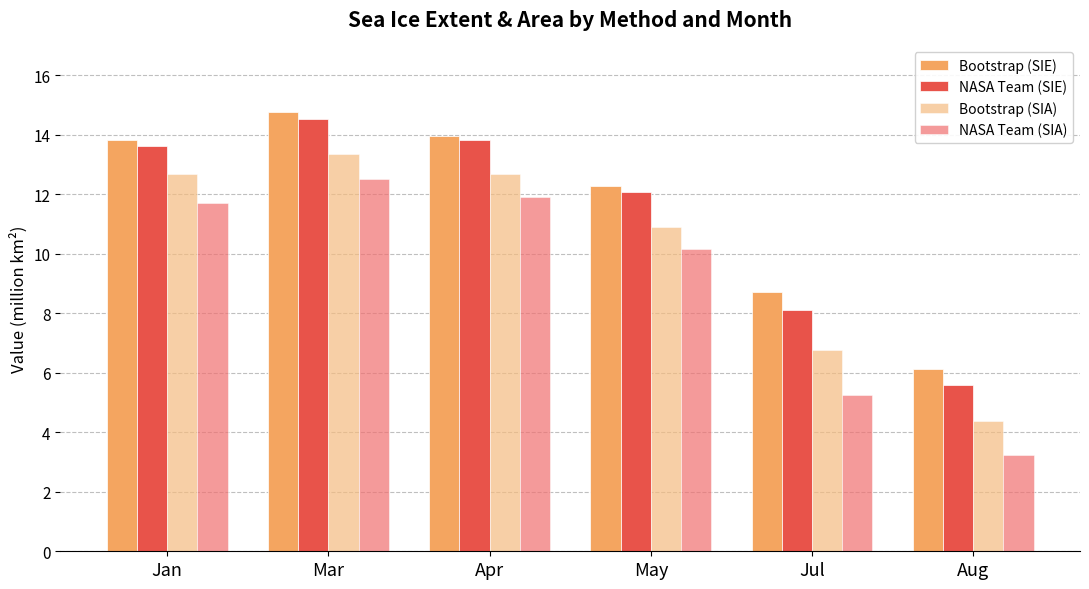

The NASA Team (SIA) series shows 20.7 at Apr. True or false?

False